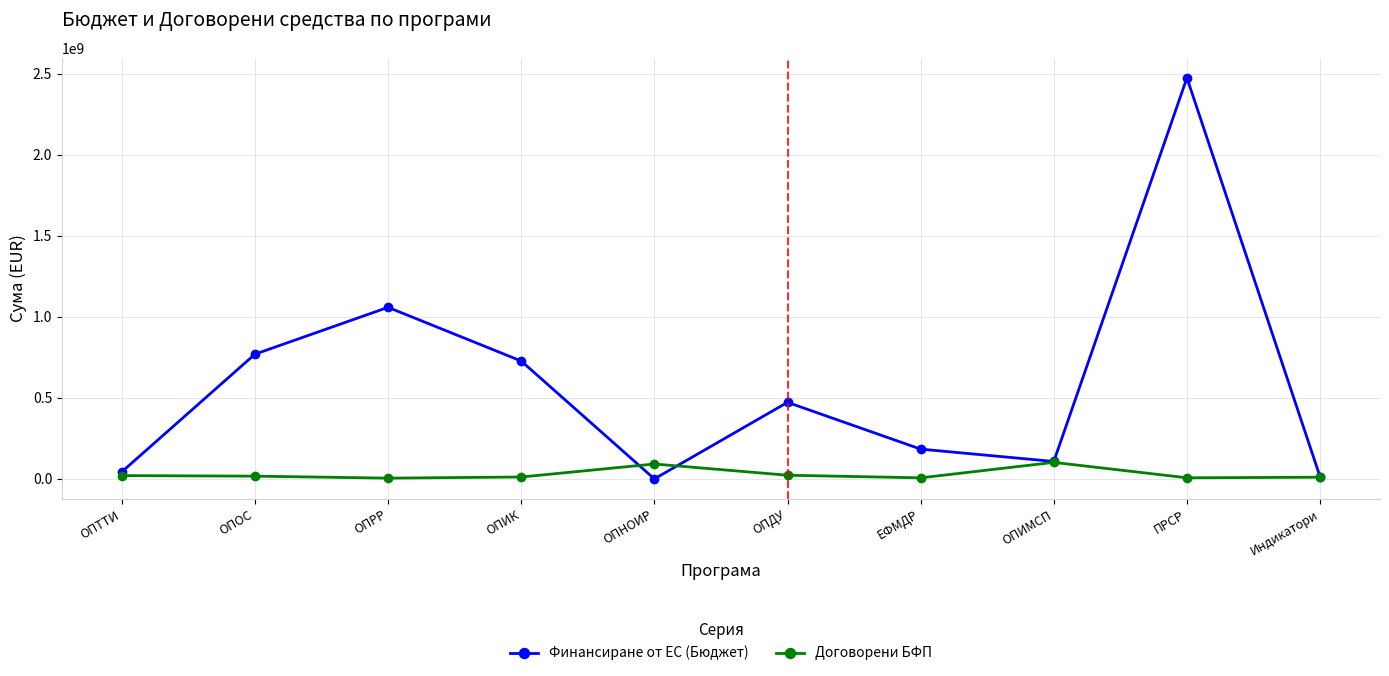

Rank the series by their average value, from highest to lowest.

Финансиране от ЕС (Бюджет), Договорени БФП